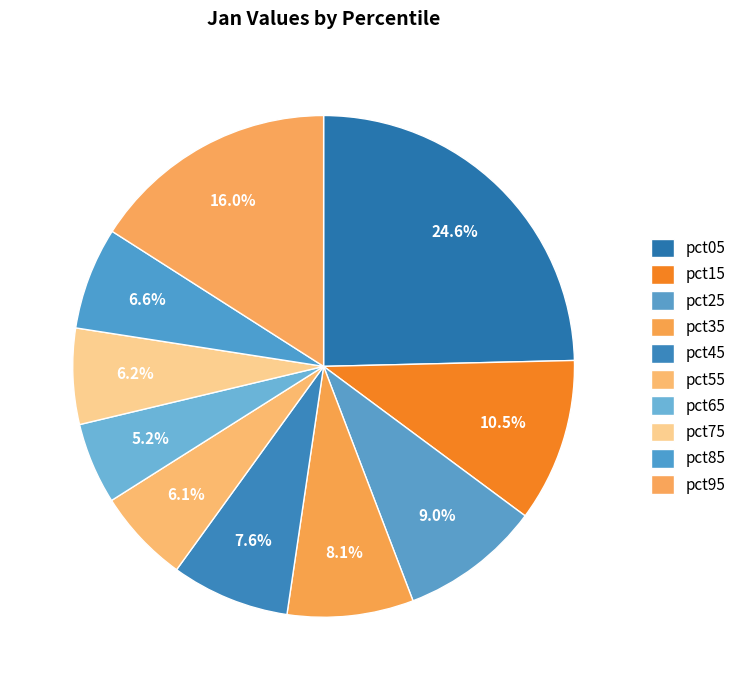

To the nearest percent, what portion does pct45 represent?

8%